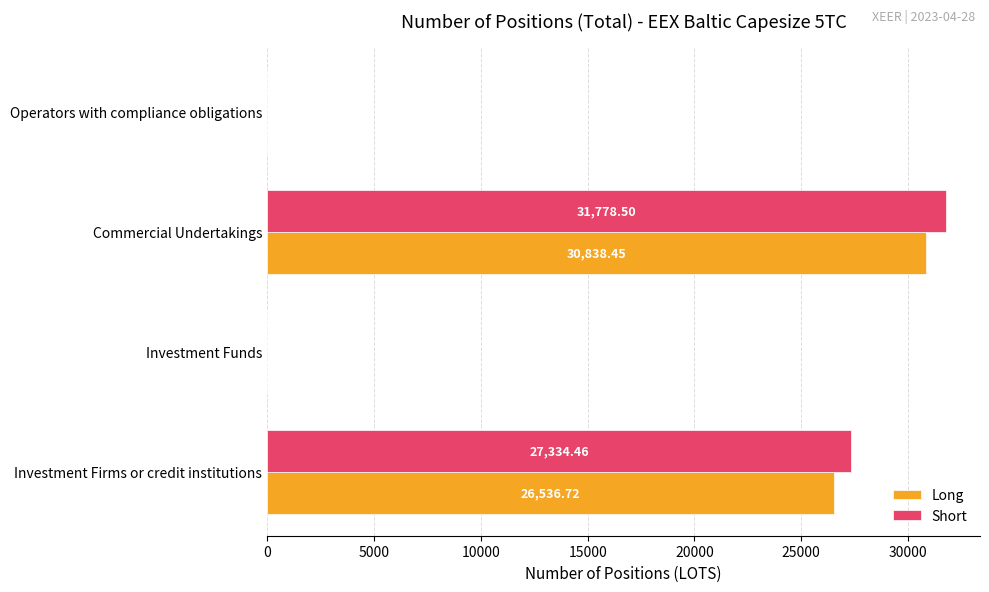

Between Investment Firms or credit institutions and Commercial Undertakings, which series saw the biggest shift?

Short